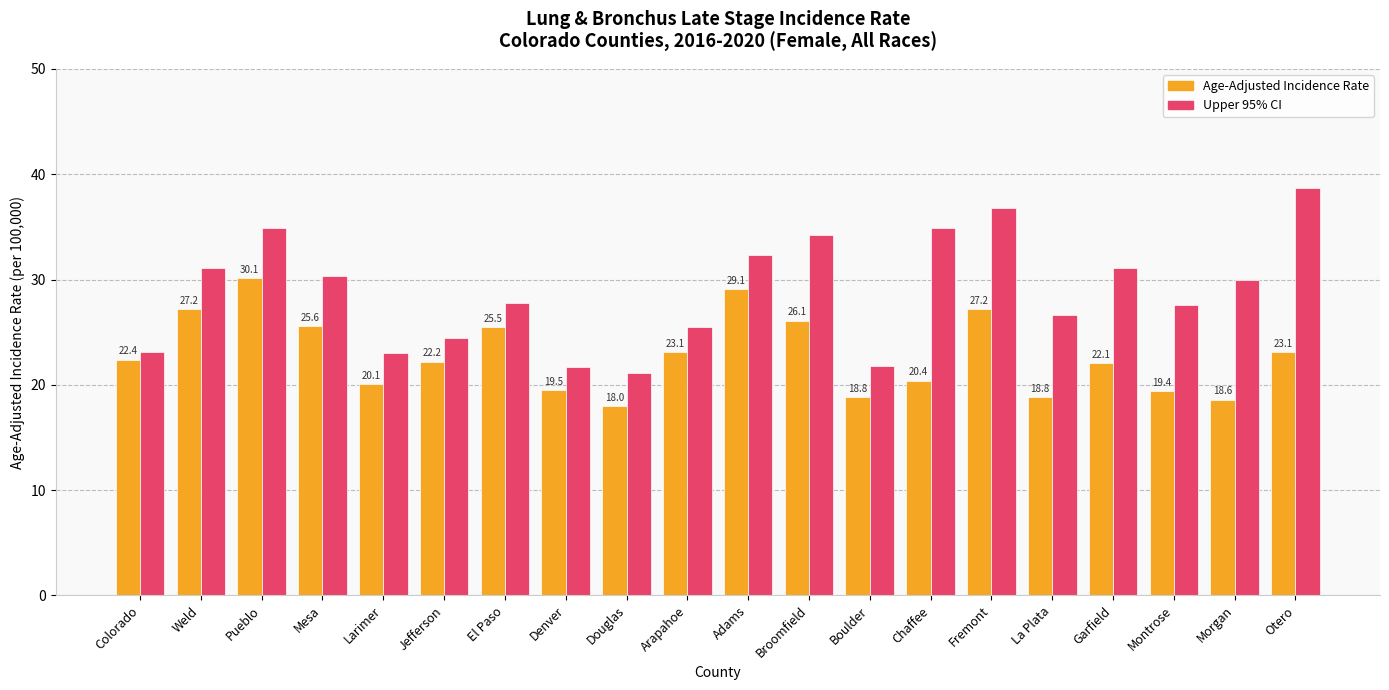

What is the greatest value displayed?

38.7